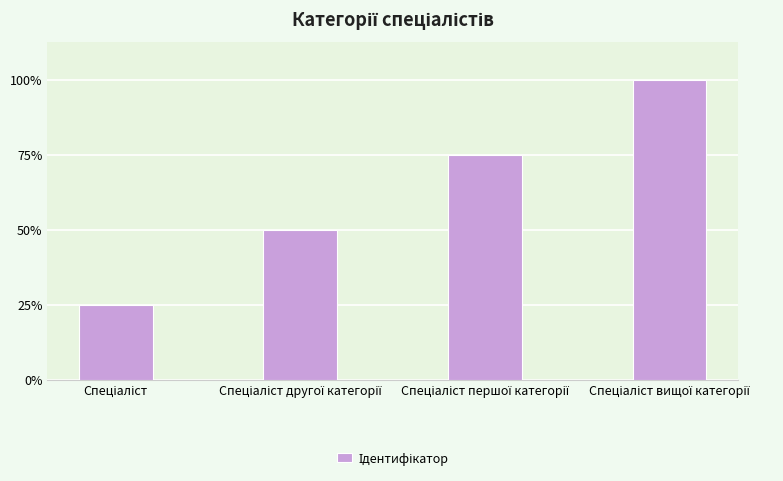

Are the bars horizontal?

No